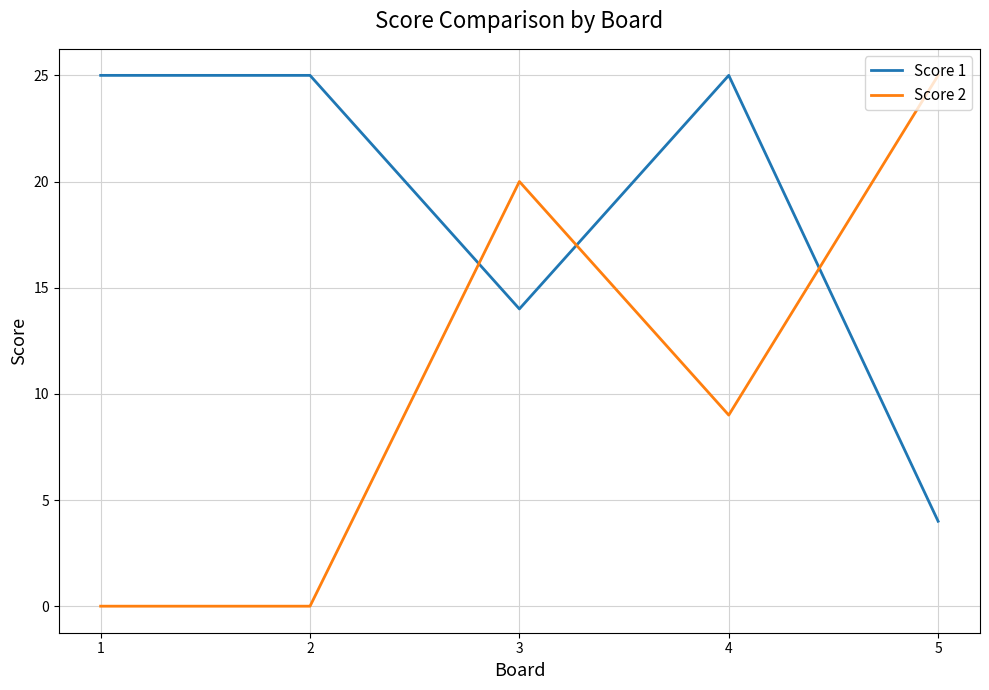

Rank the series by their average value, from lowest to highest.

Score 2, Score 1